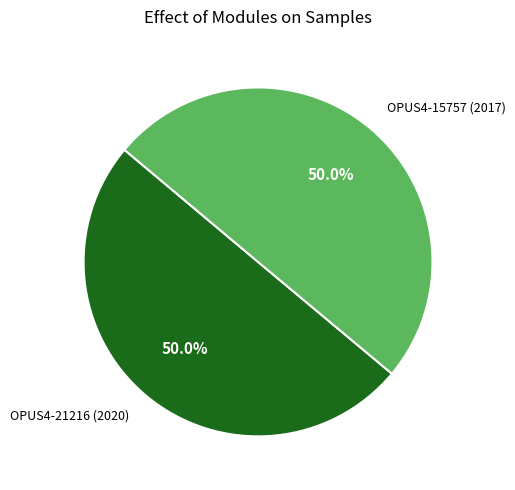

How many slices are in this pie chart?

2